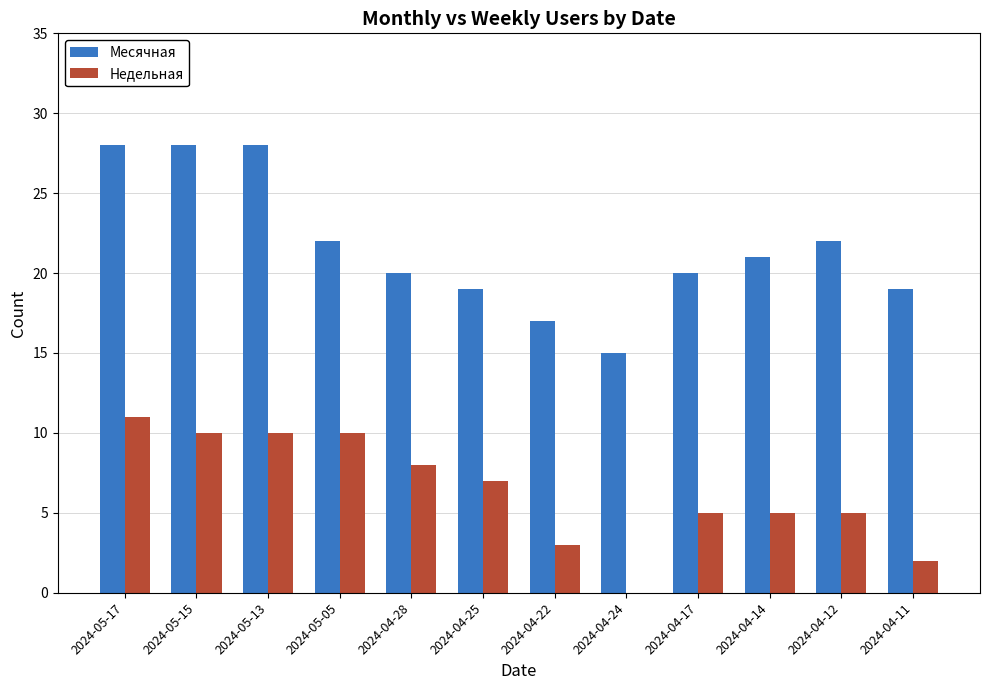

Is the value of Месячная at 2024-05-15 greater than the value of Недельная at 2024-04-25?

Yes